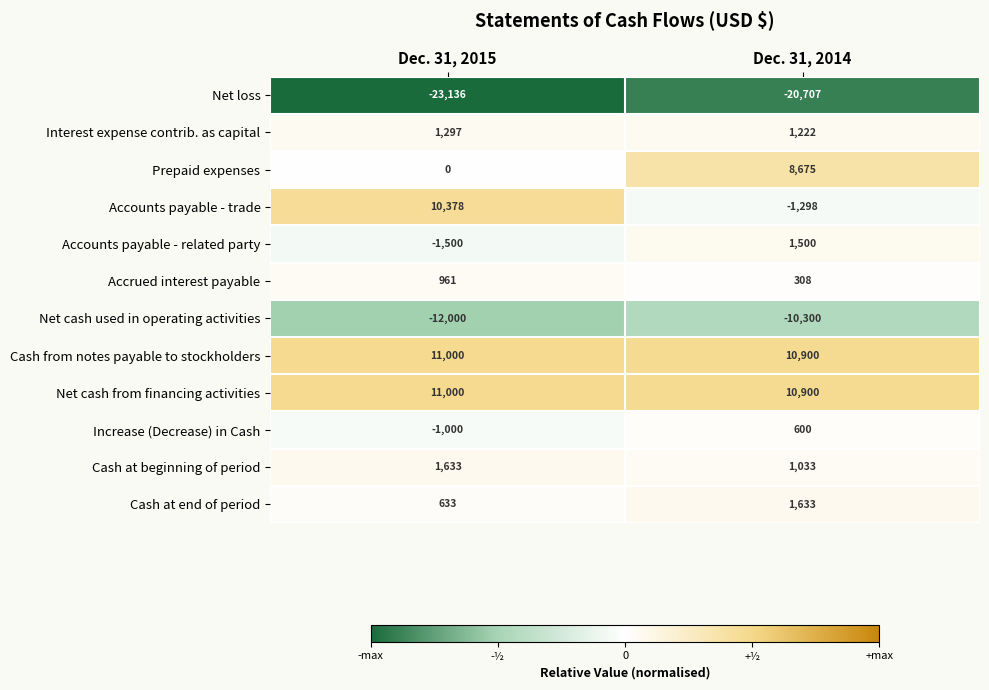

What is the approximate value of Net cash used in operating activities at Dec. 31, 2014?

-10300